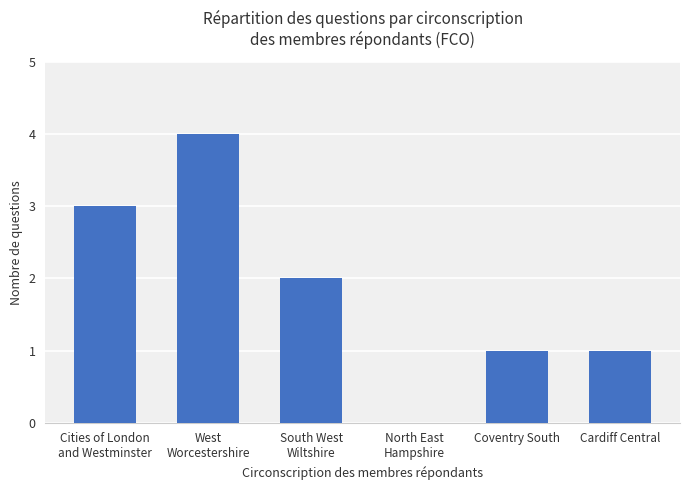

Which category has the highest value across all series?

West
Worcestershire